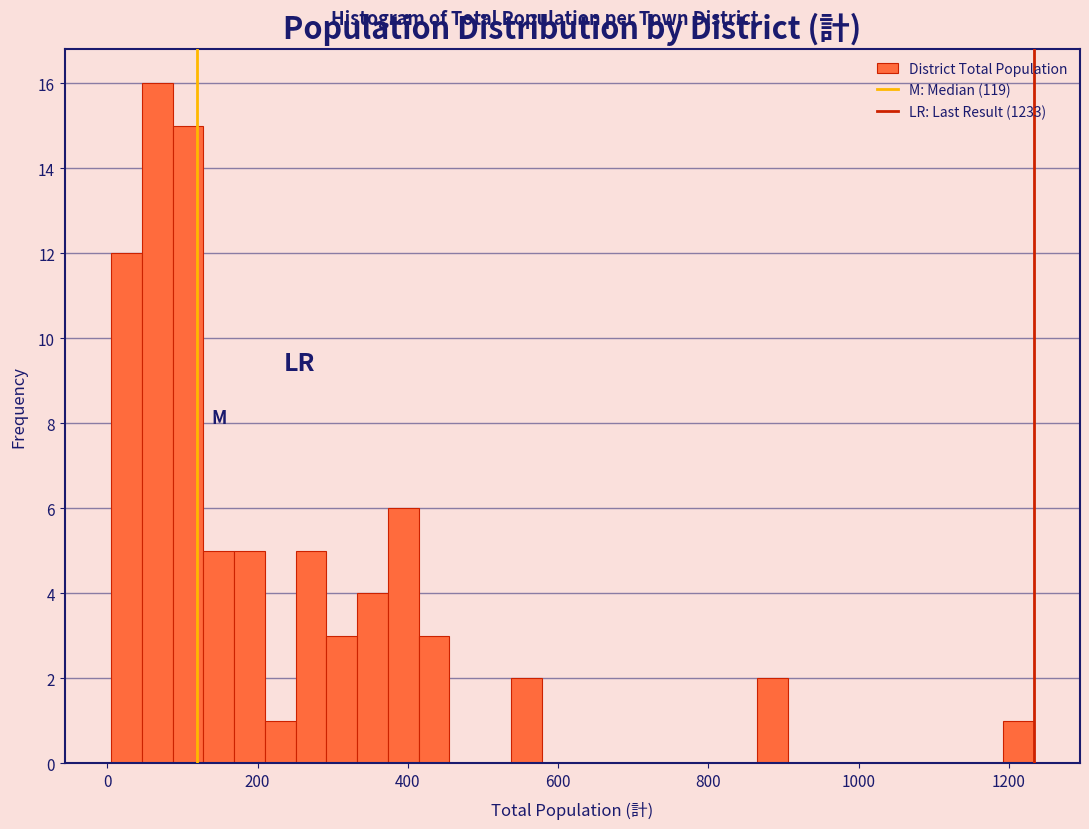

Around what value on the x-axis is the tallest bar? Give the approximate position of its centre, as read against the axis.

60